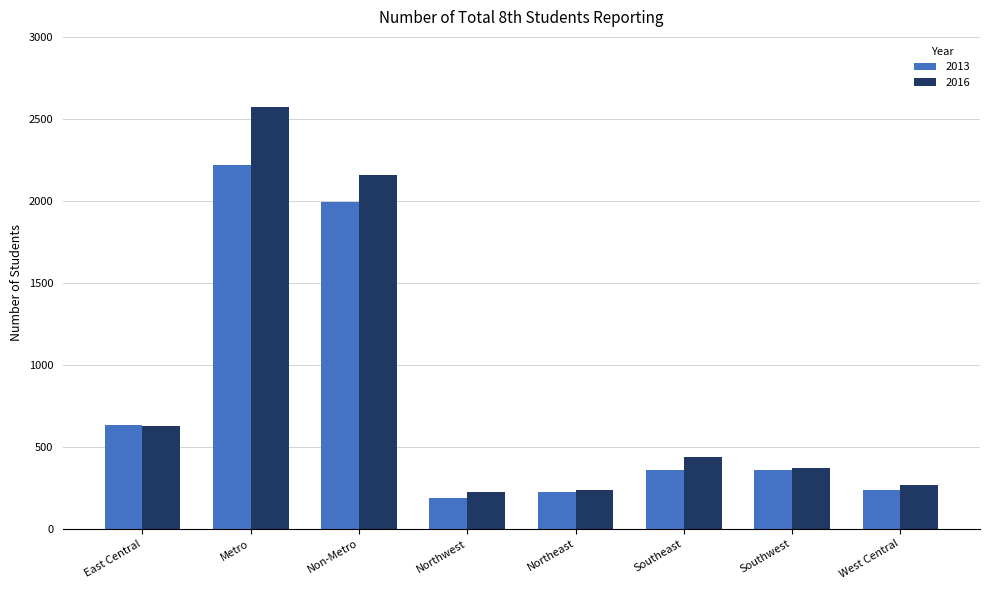

What position from the left is Metro?

2